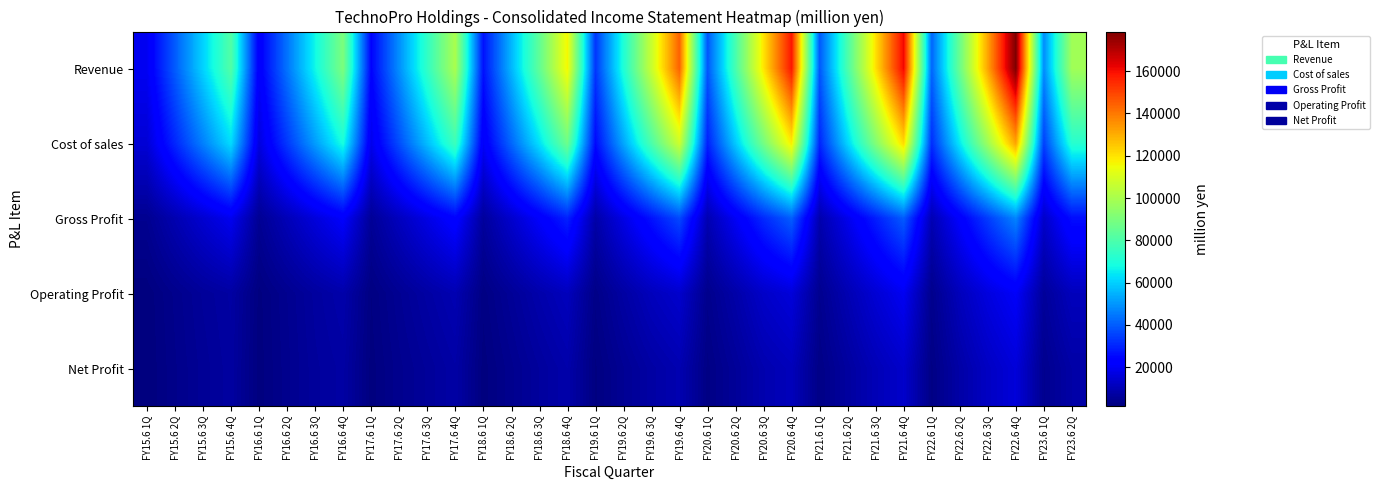

Between FY18.6 4Q and FY15.6 4Q, which is larger?

FY18.6 4Q